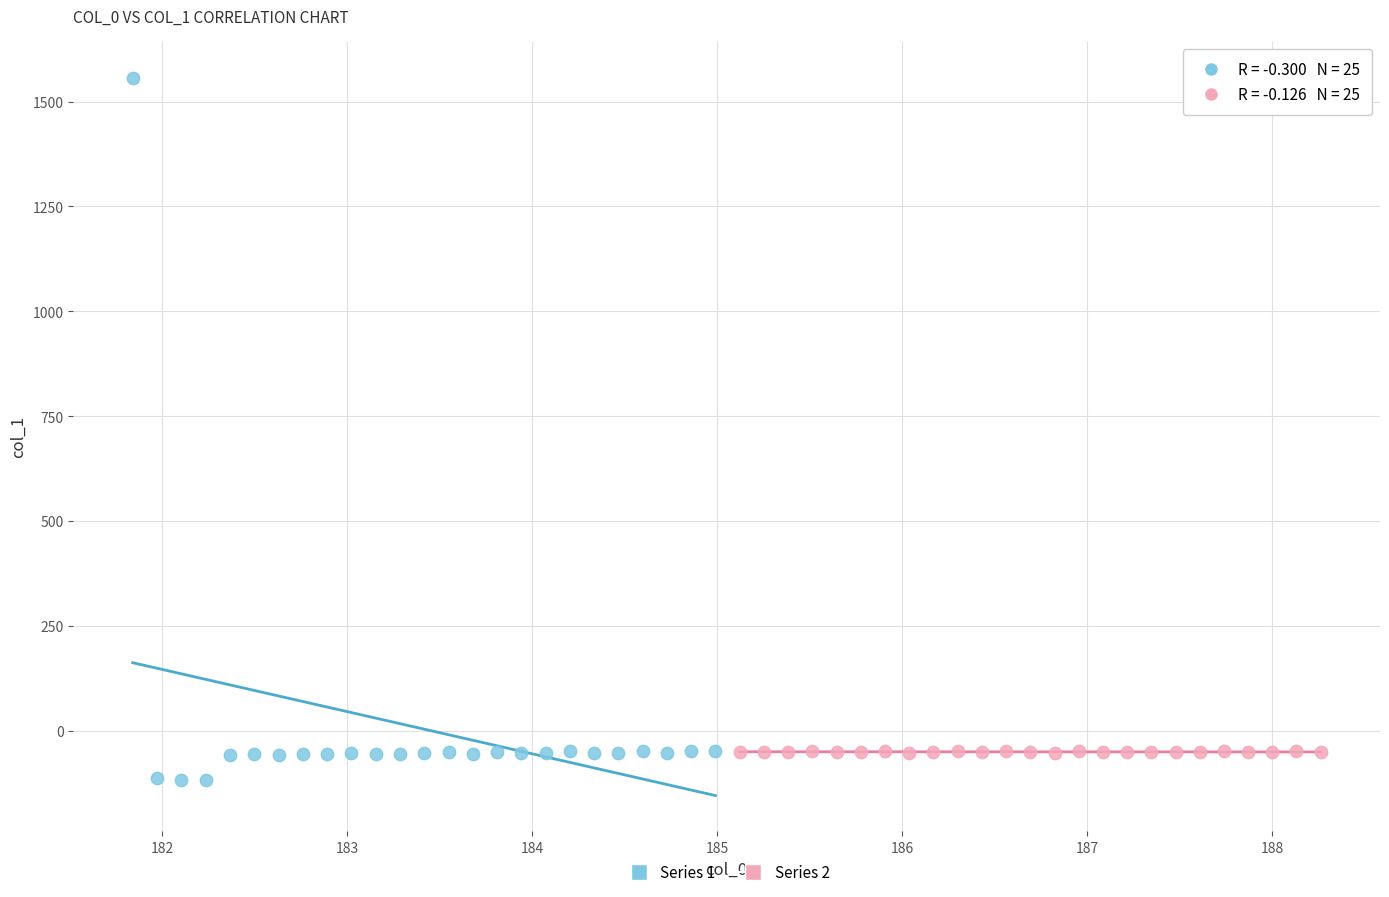

Which series has the widest spread of Y values?

Series 1